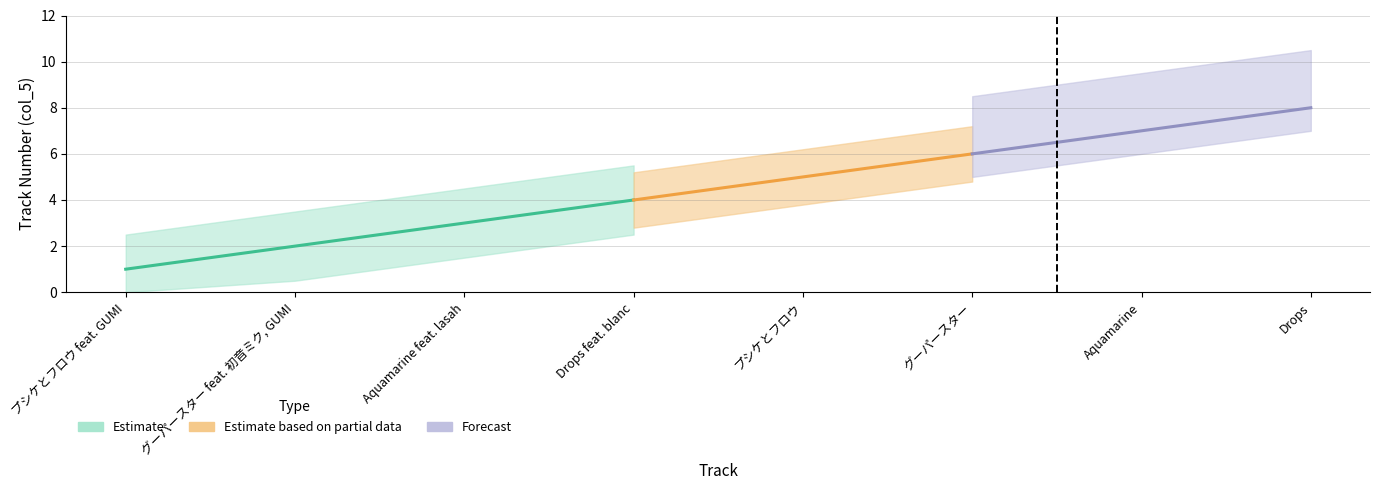

At which label does the data first exceed 5?

グーパースター